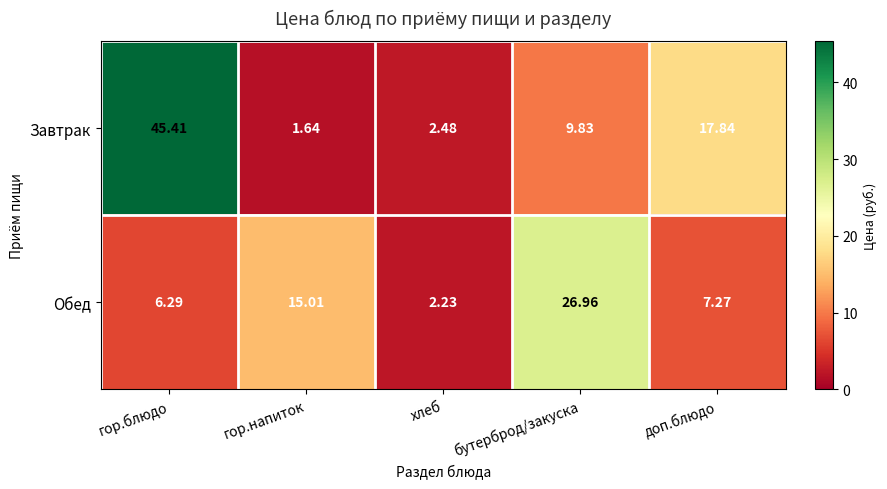

Which series has the largest total across all categories?

Завтрак